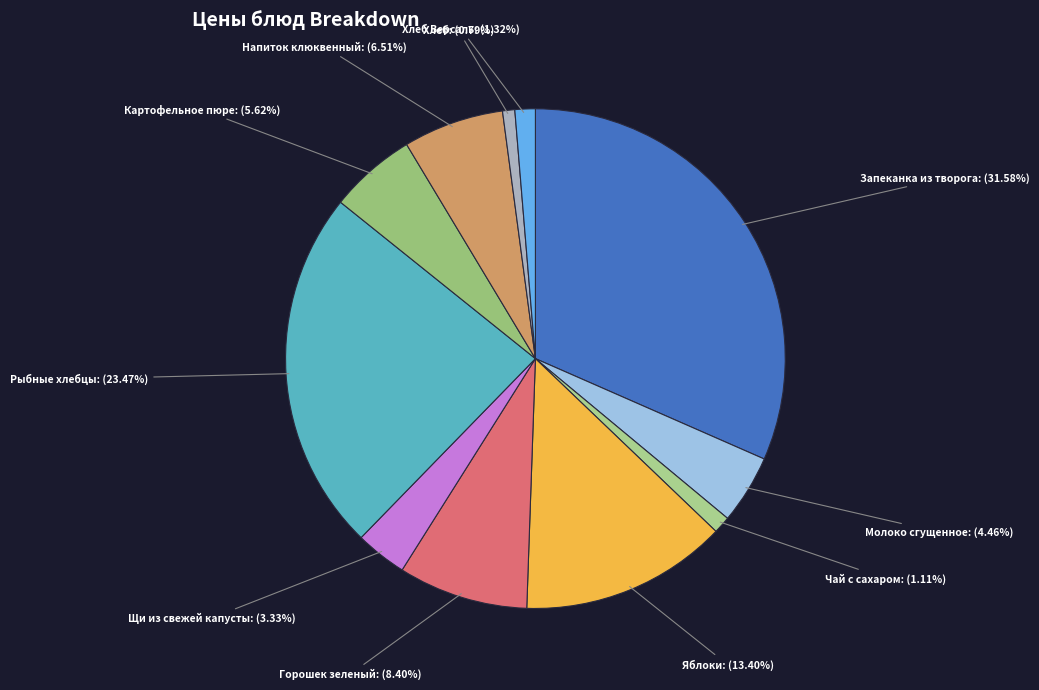

Which category has the biggest portion of the pie?

Запеканка из творога